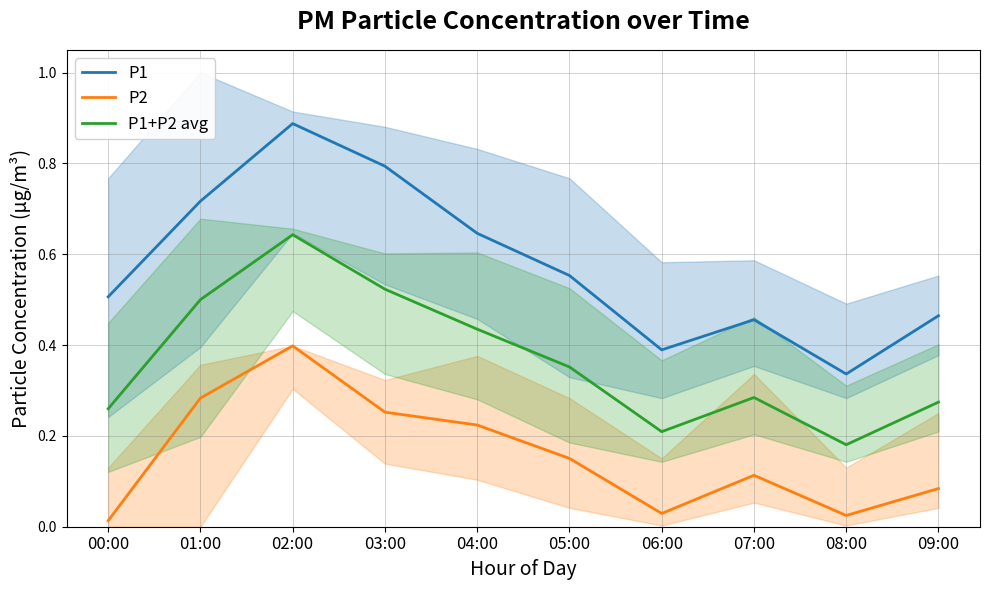

What is the total value across all series at 01:00?

1.5